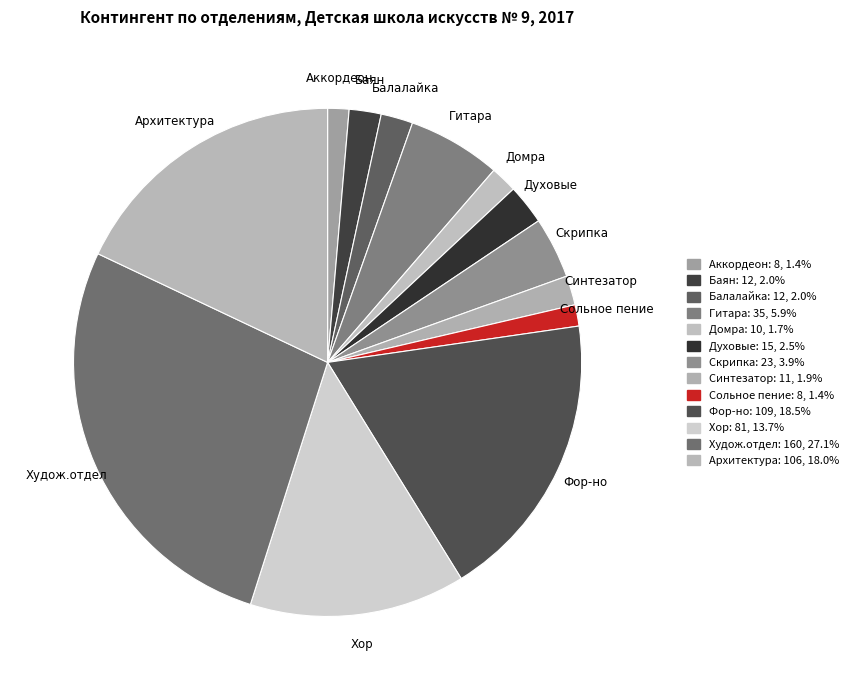

How many segments does this pie chart have?

13